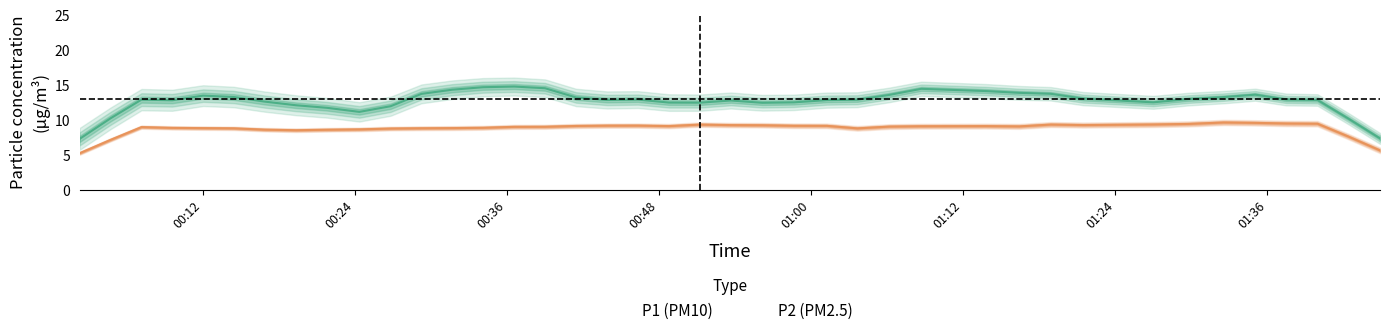

True or false: P2 has a value of 8.6 at 8.

True